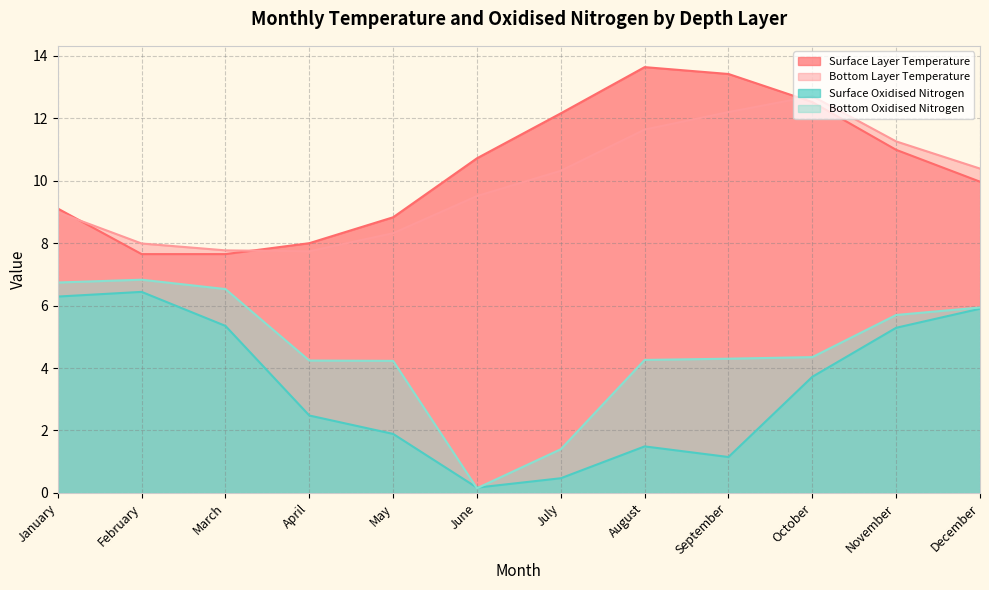

What is the sum of the Surface Layer Temperature values at April and December?

18.0